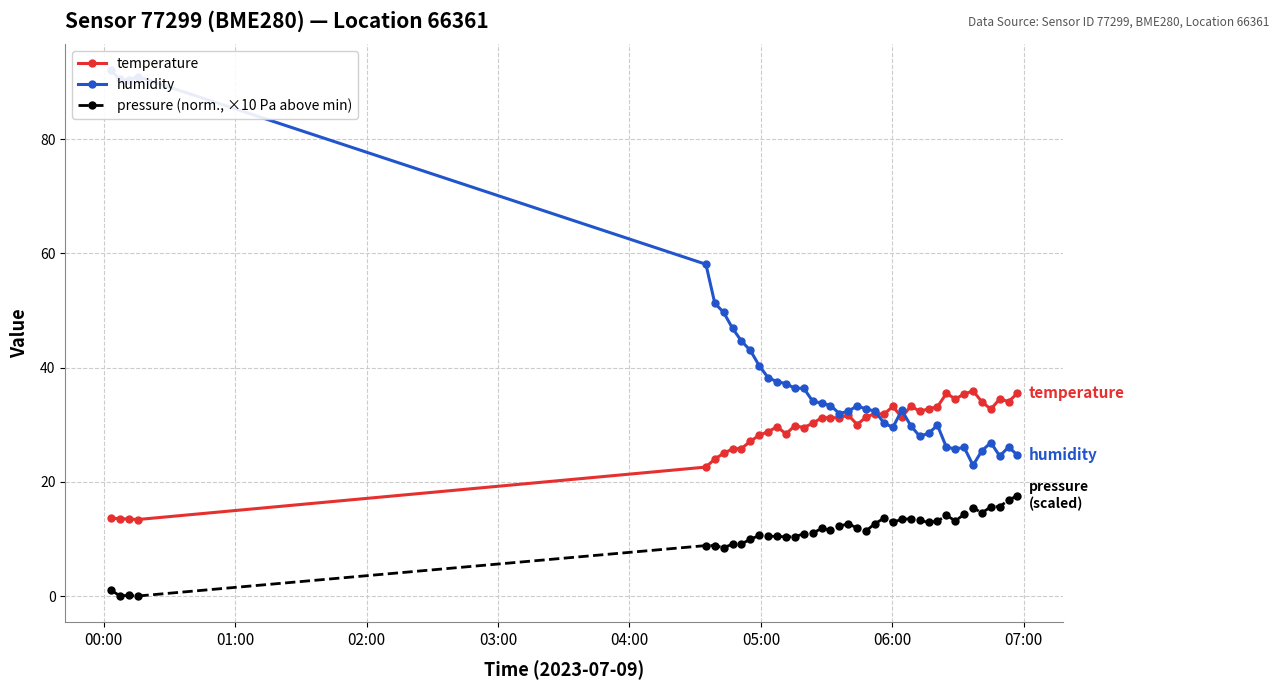

True or false: pressure (norm., ×10 Pa above min) and temperature cross at least once.

False